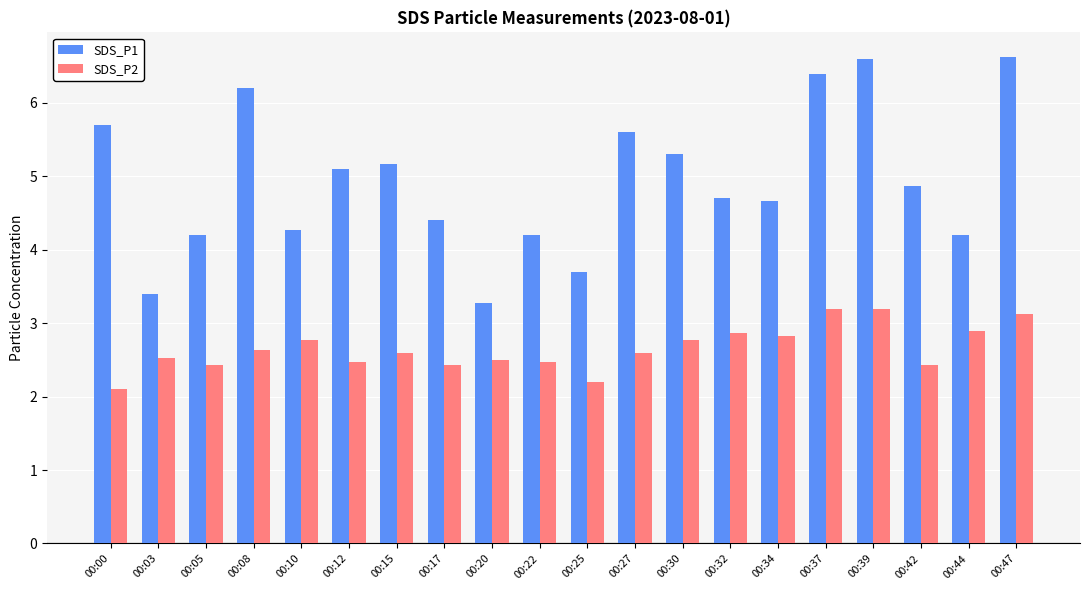

Read the SDS_P2 value at 00:27.

2.6